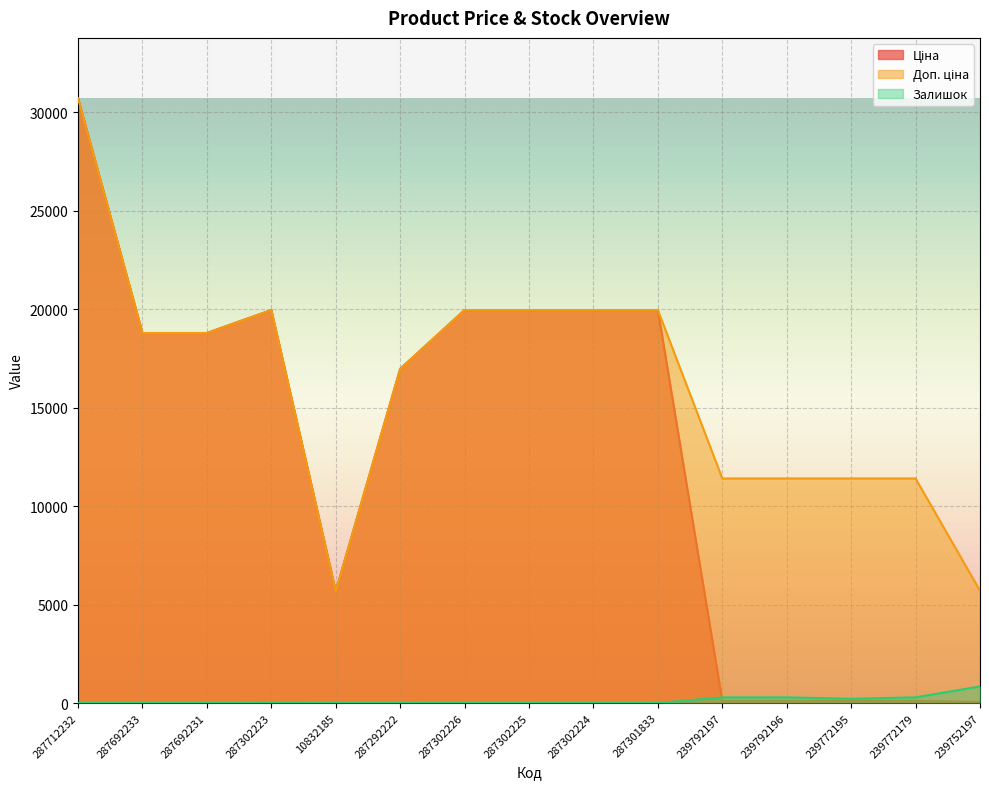

True or false: Залишок and Доп. ціна cross at least once.

False